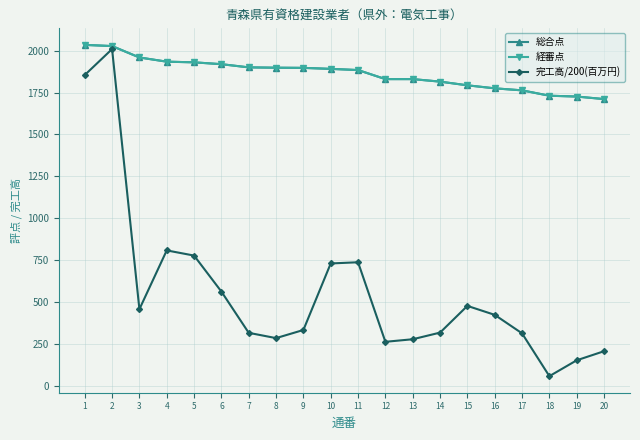

Does the chart display data point markers on the line(s)?

Yes